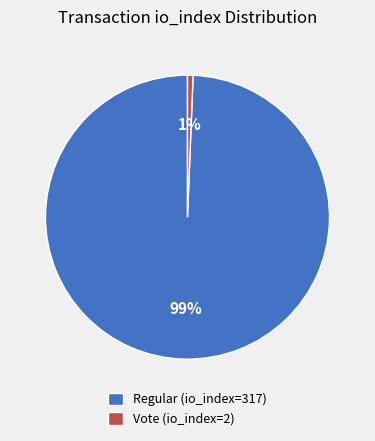

Is Regular (io_index=317) the majority of the pie?

Yes